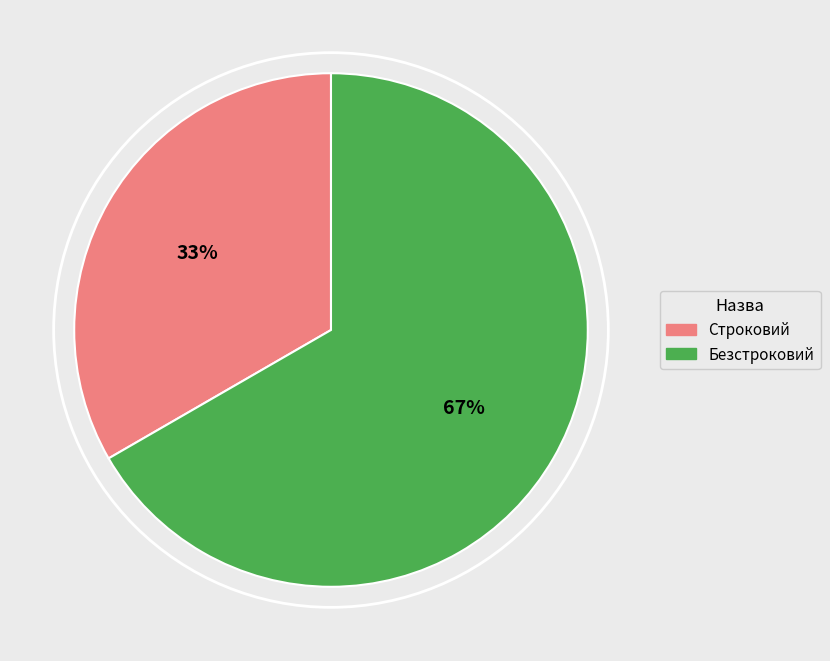

Which has a higher value, Строковий or Безстроковий?

Безстроковий